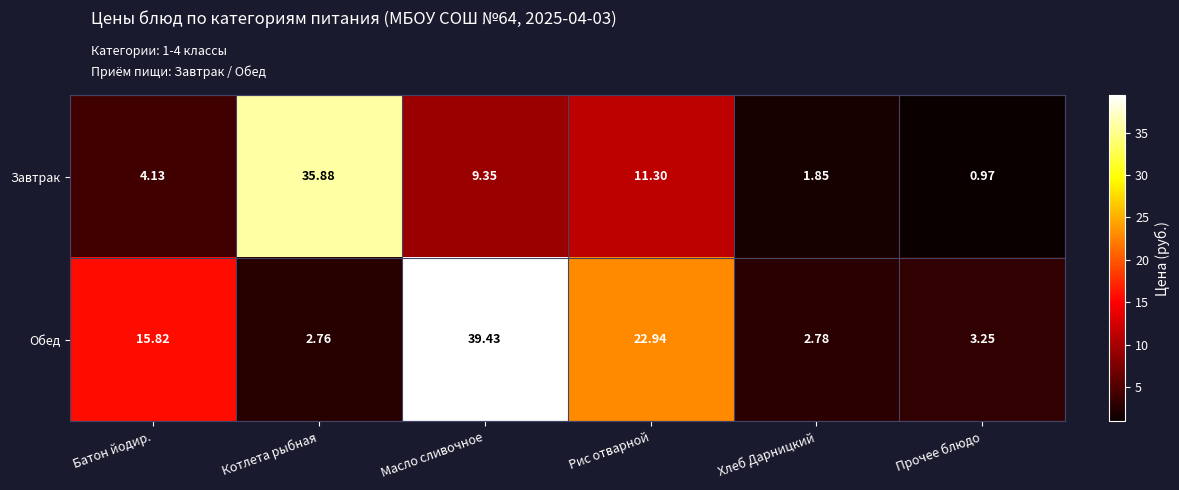

Which series changed the most between Хлеб Дарницкий and Прочее блюдо?

Завтрак